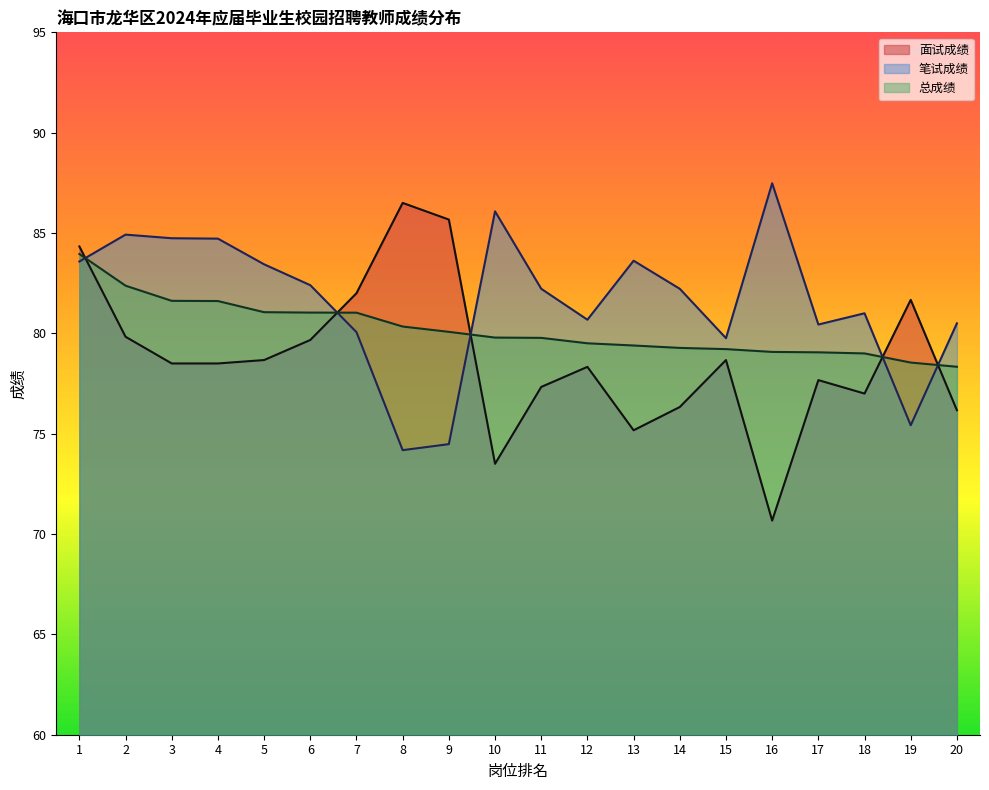

True or false: 总成绩 and 面试成绩 intersect in this chart.

True